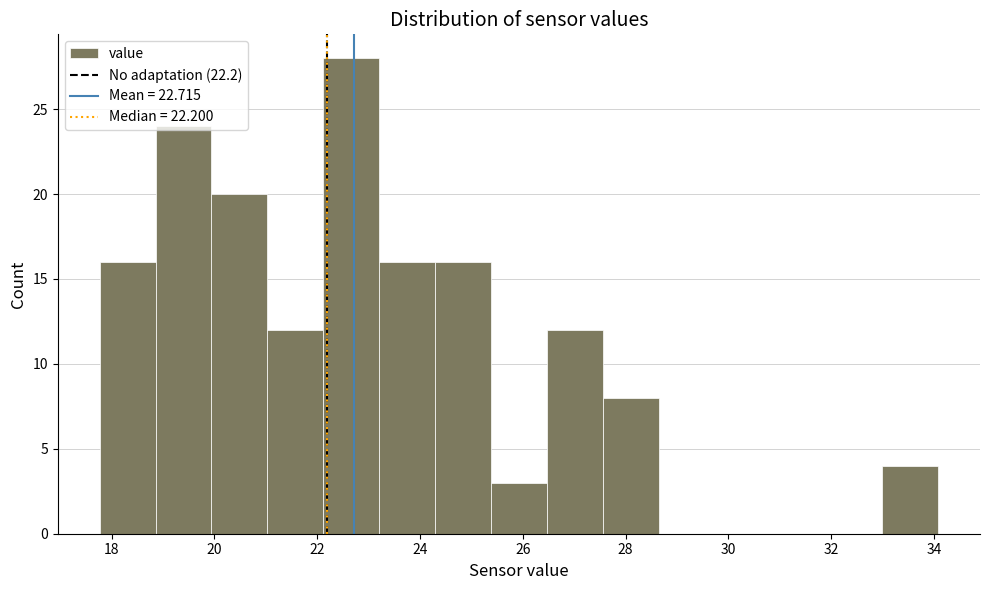

What is the height of the bar covering 23.2 to 24.2 on the x-axis? Neither the bar edges nor the heights are printed on the chart, so give them approximately, as read against the axes.

16